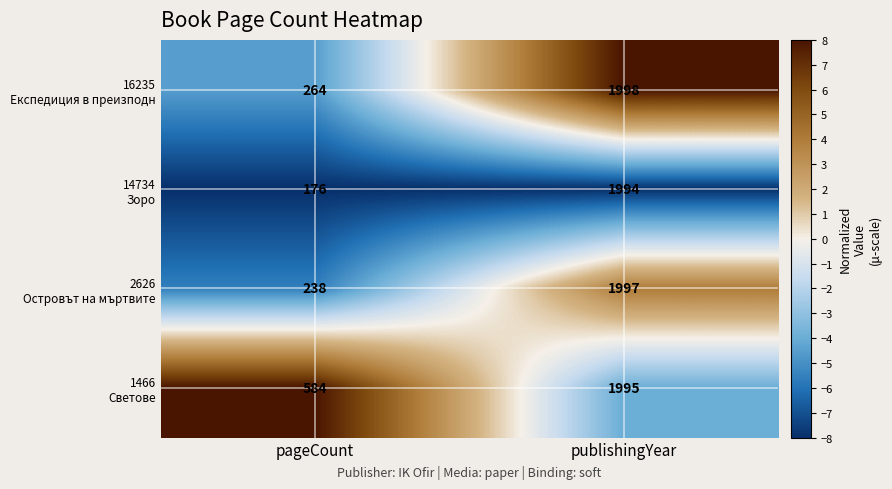

What is the total value across all series at publishingYear?

7984